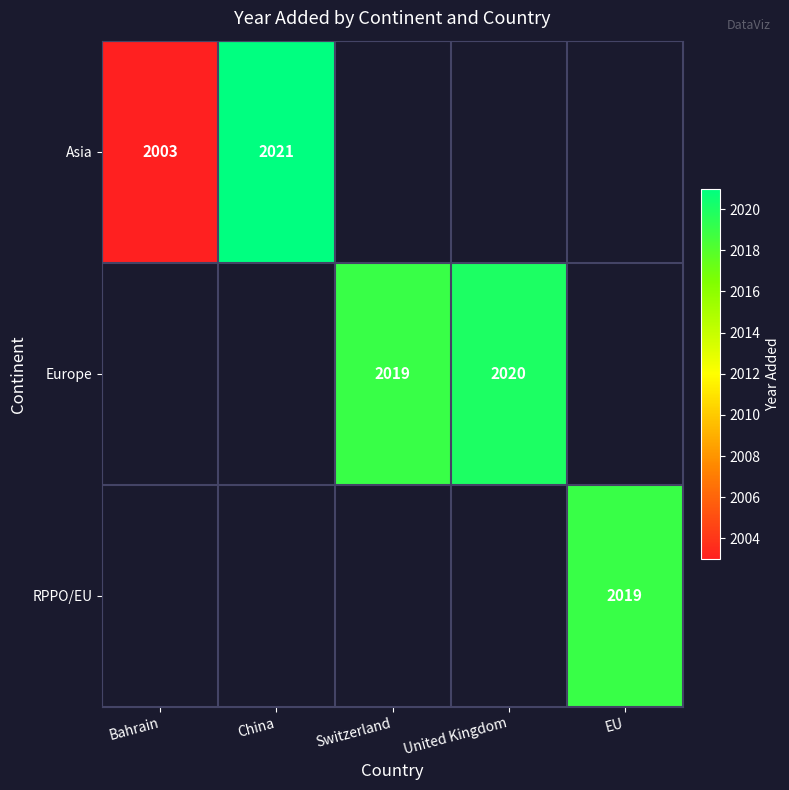

Is the value of Asia at Bahrain greater than the value of RPPO/EU at EU?

No